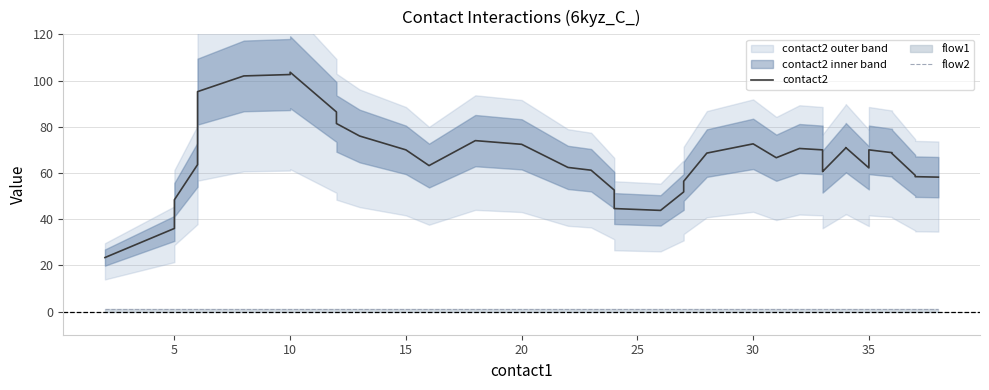

Does the chart display data point markers on the line(s)?

No